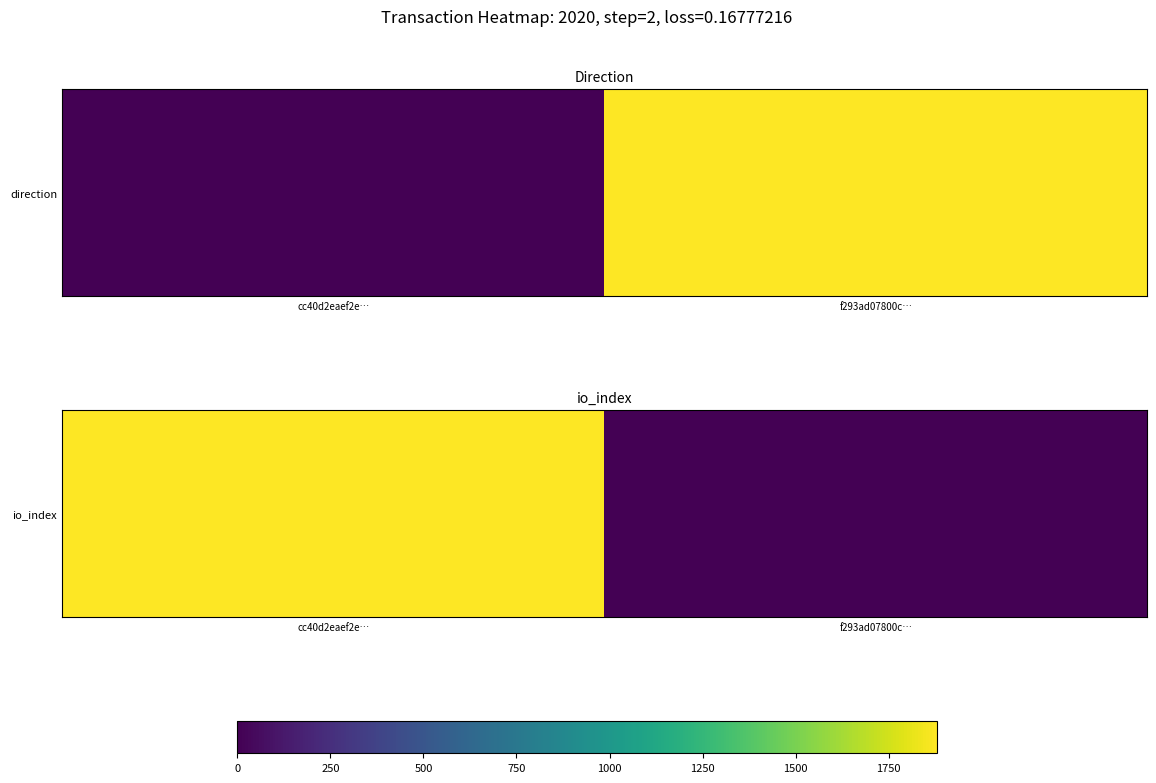

What is the greatest value displayed?

1880